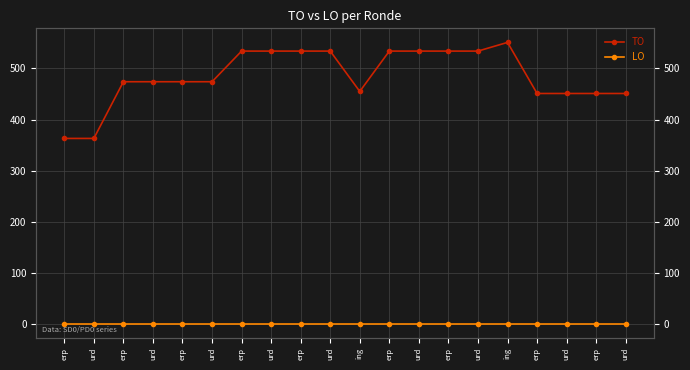

Which label corresponds to the largest value in the chart?

ing